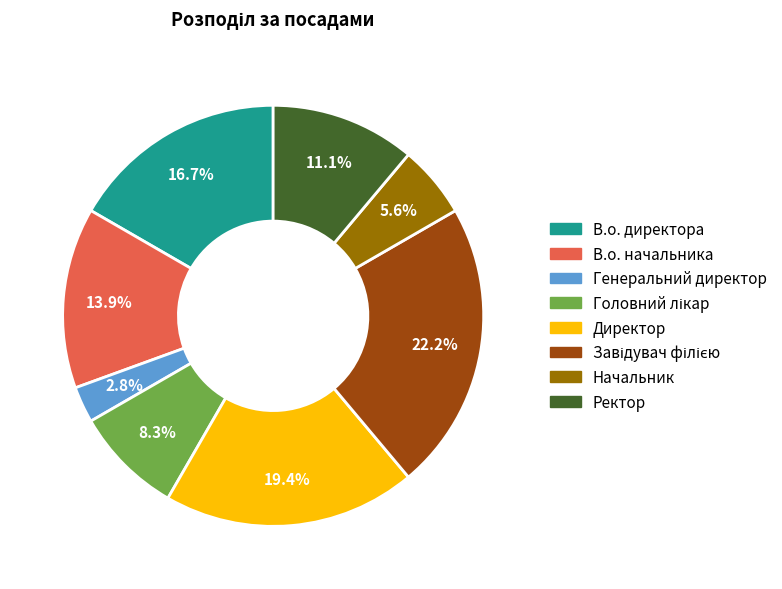

Do В.о. начальника and Генеральний директор together represent more than half of the pie?

No